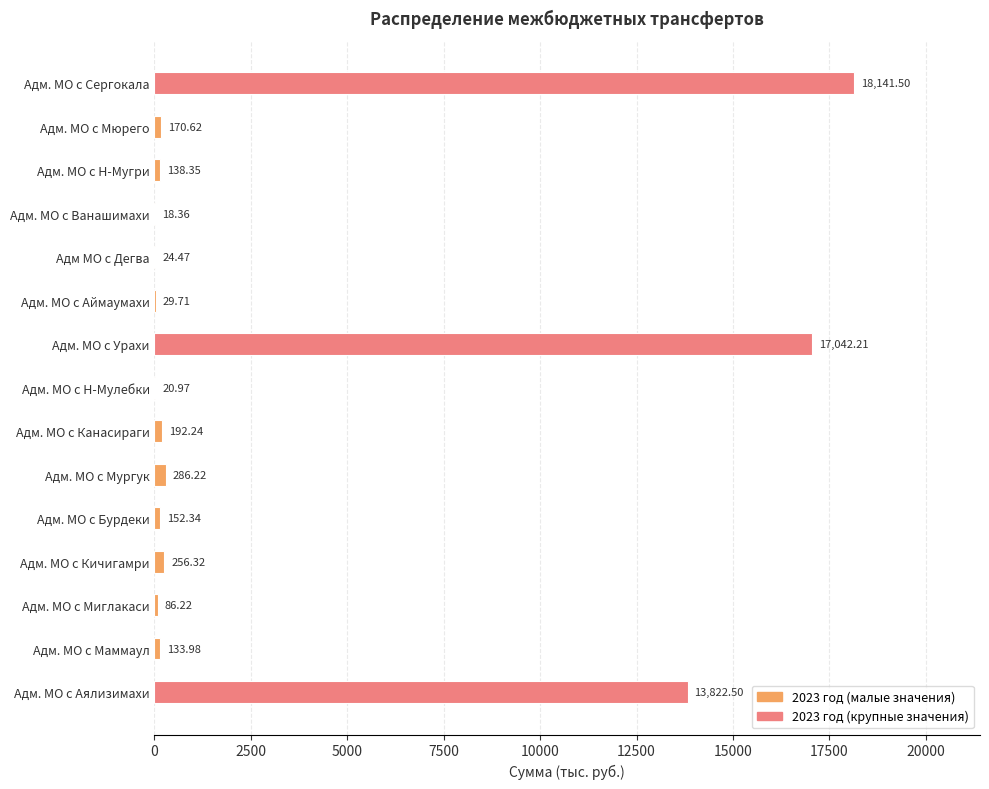

What is the greatest value displayed?

18141.5